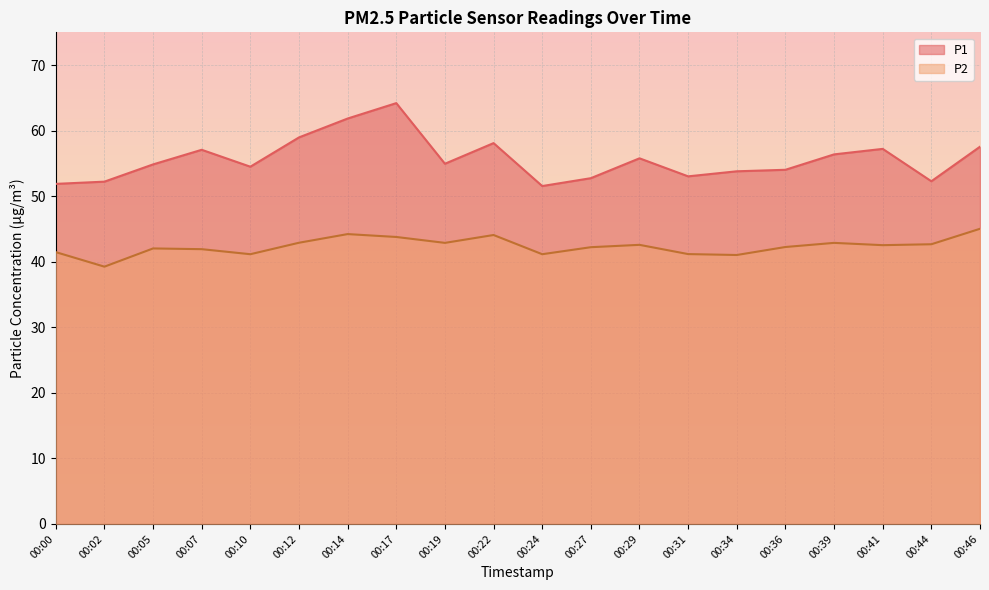

In P2, how many points are lower than both neighbors (excluding endpoints)?

6